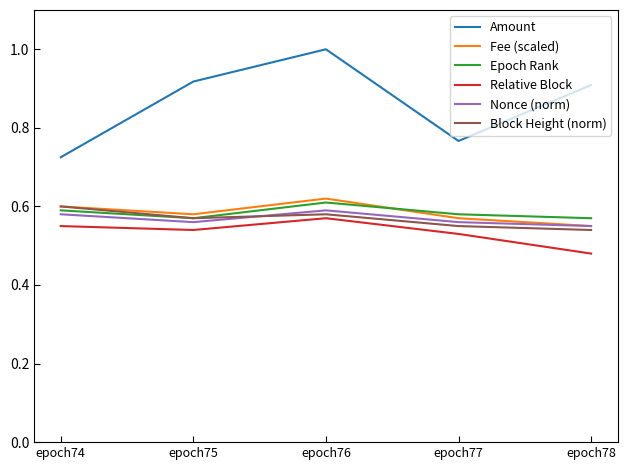

Count the Amount values in the range 0 to 1.

5